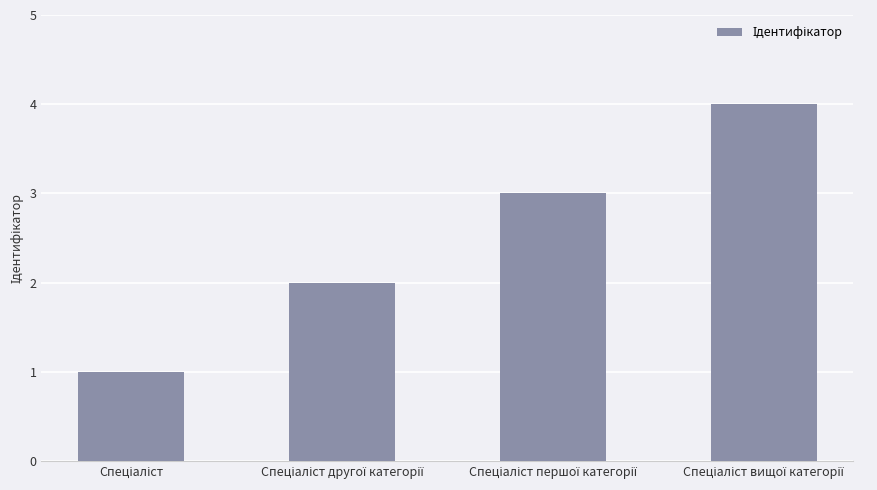

What is the maximum value shown in the chart?

4